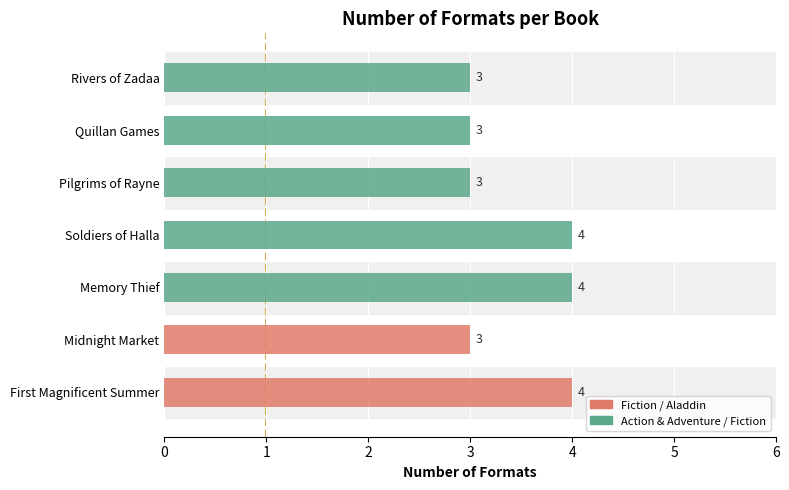

What is the maximum value shown in the chart?

4